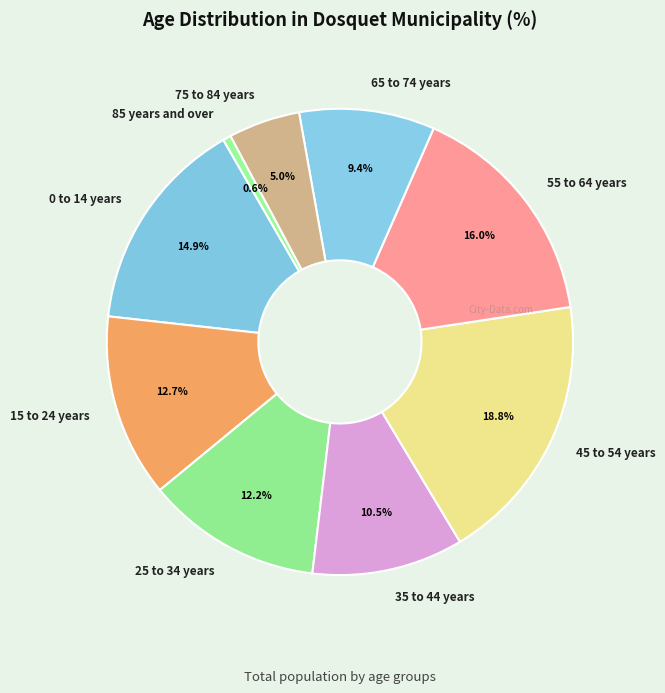

What is the largest slice in the pie chart?

45 to 54 years